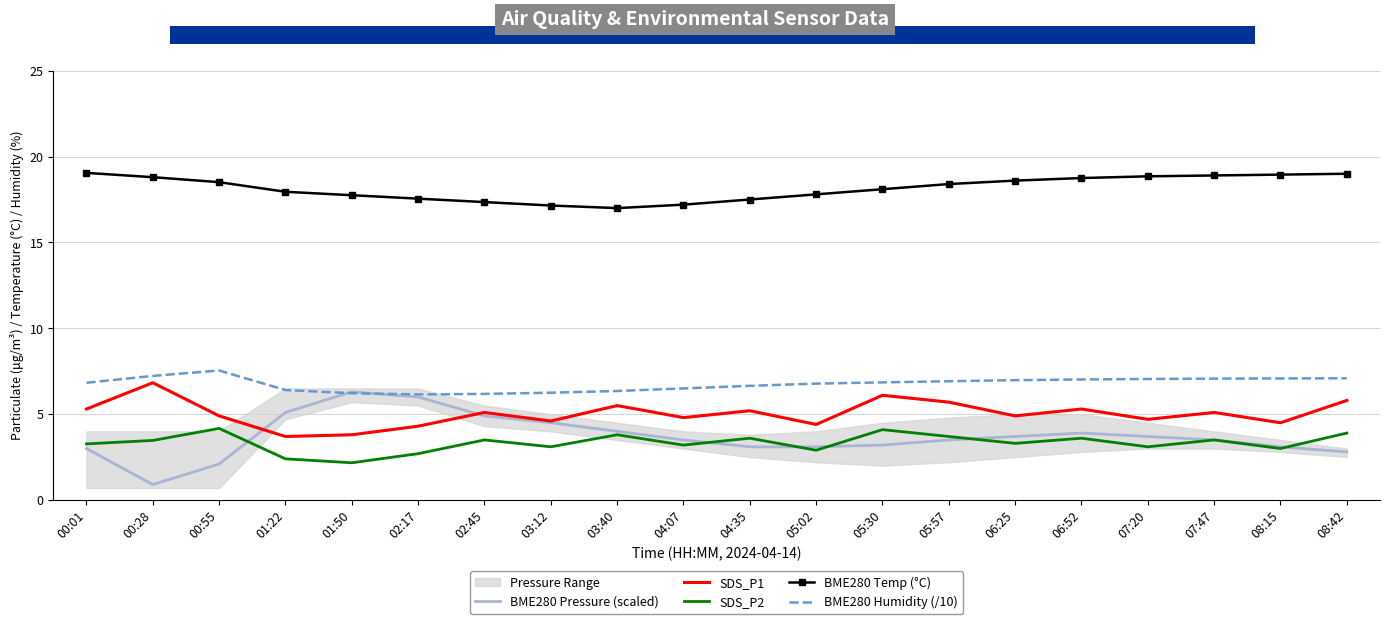

True or false: BME280 Pressure (scaled) and BME280 Temp (°C) cross at least once.

False